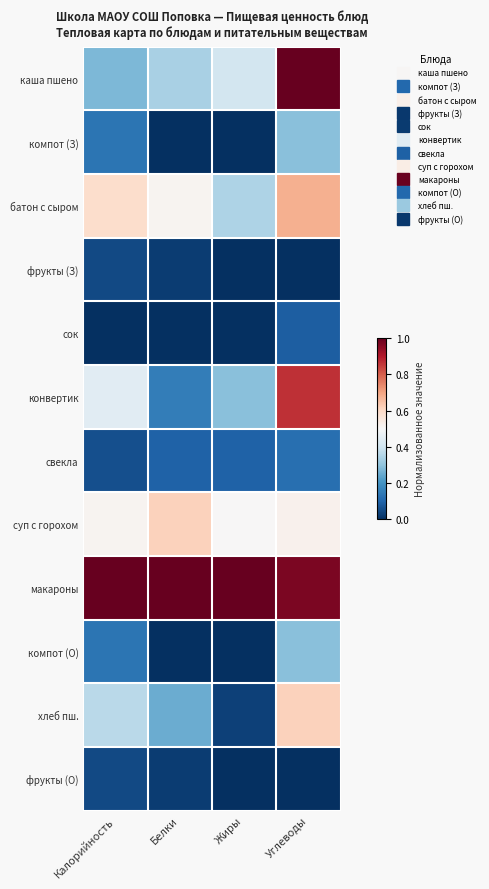

Count the number of data series in this chart.

12